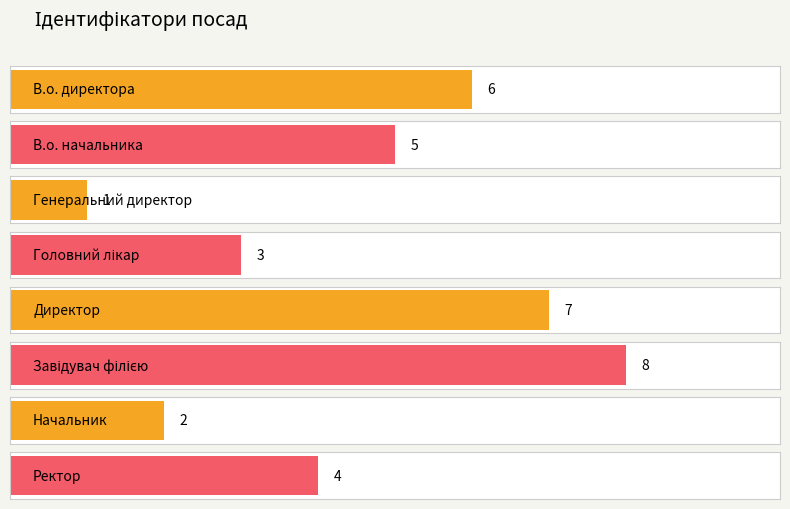

Is it true that the value at Начальник is 1?

False